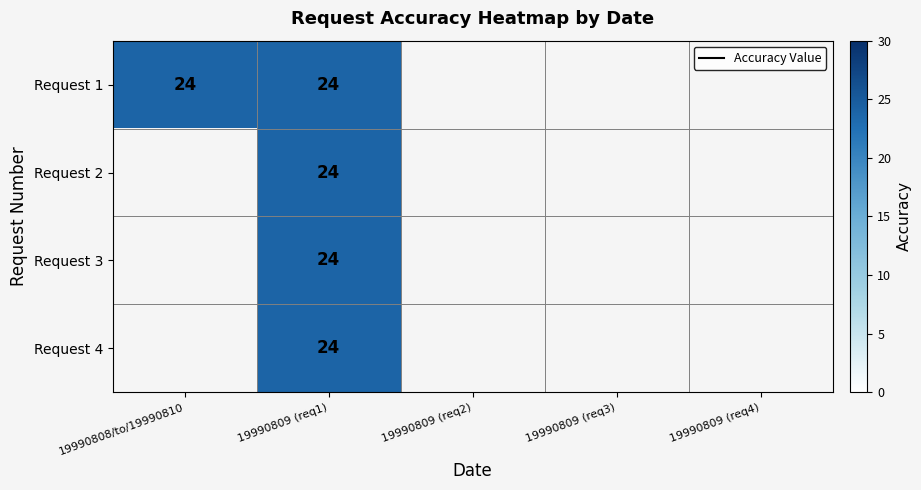

How many distinct data groups are displayed?

4